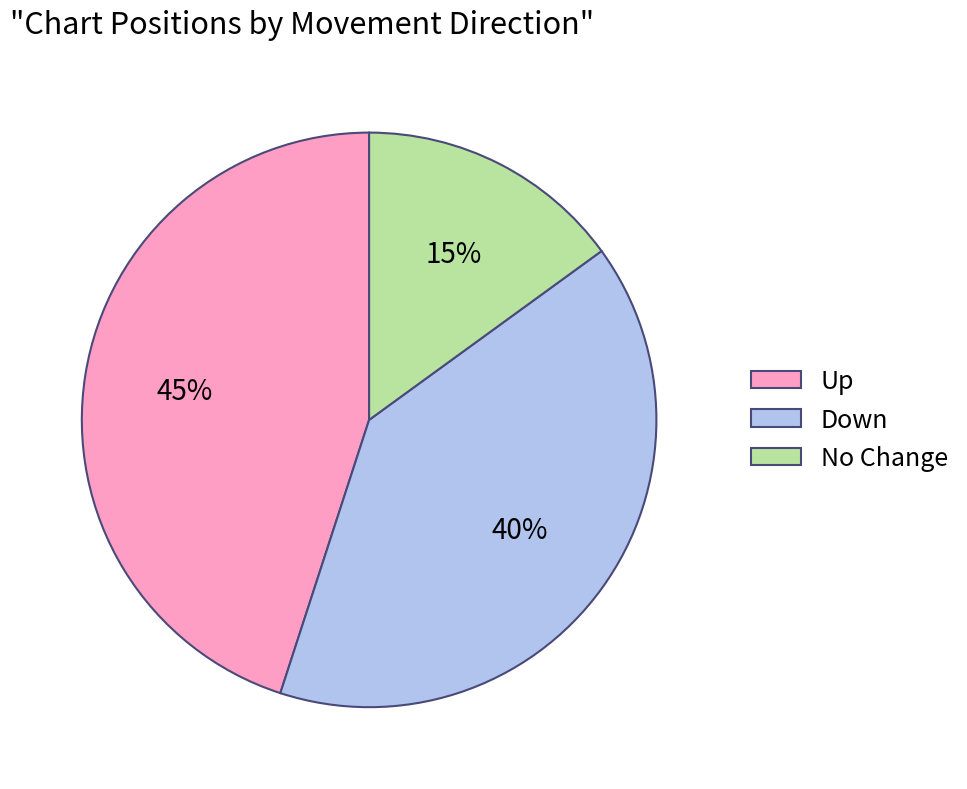

Between No Change and Up, which is larger?

Up